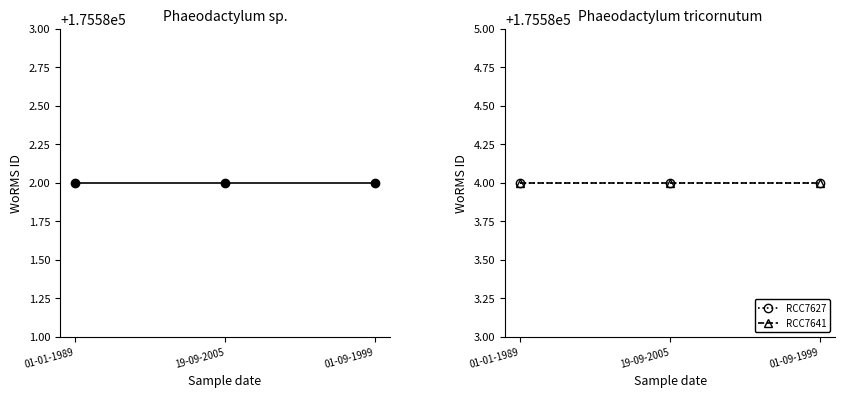

What position from the left is 01-01-1989?

1